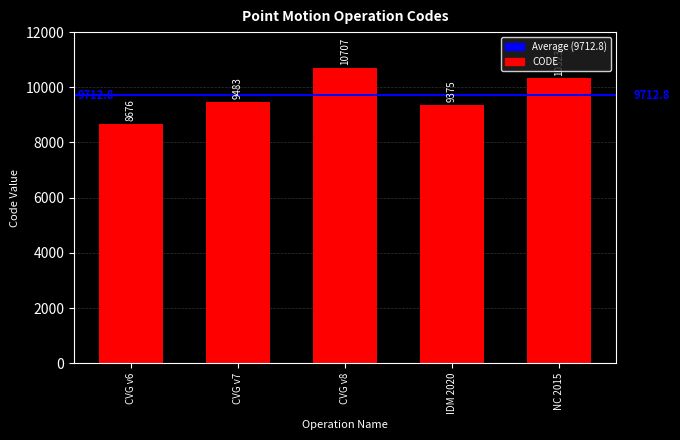

Which category has the lowest value across all series?

CVG v6